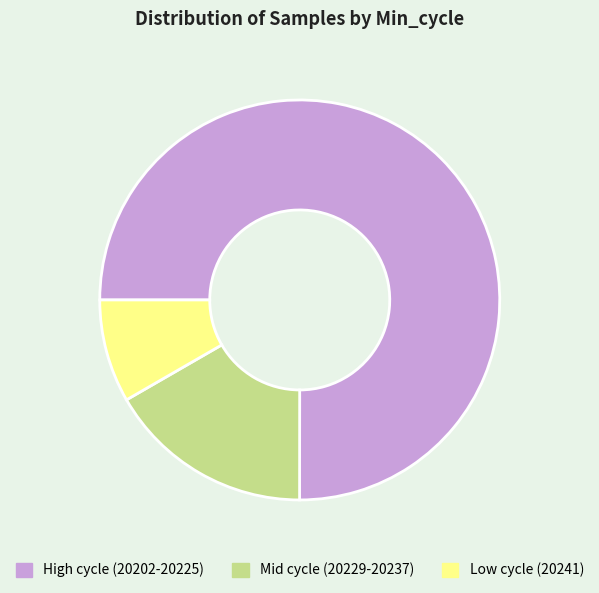

Combined, do High cycle (20202-20225) and Low cycle (20241) account for over 50%?

Yes